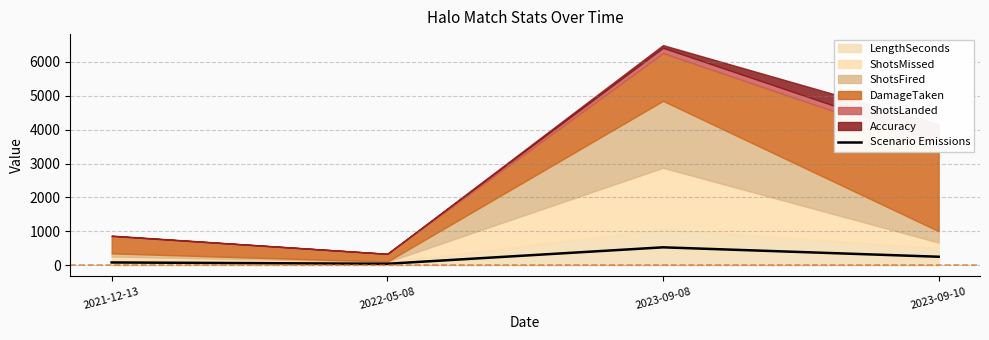

What is the change in value from 2021-12-13 to 2022-05-08?

-39.0